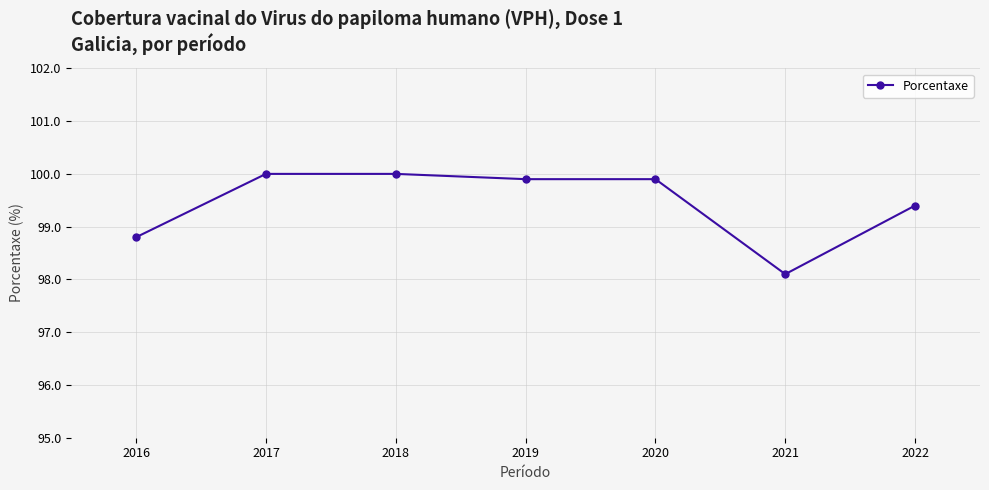

At which label is the value closest to 99?

2016